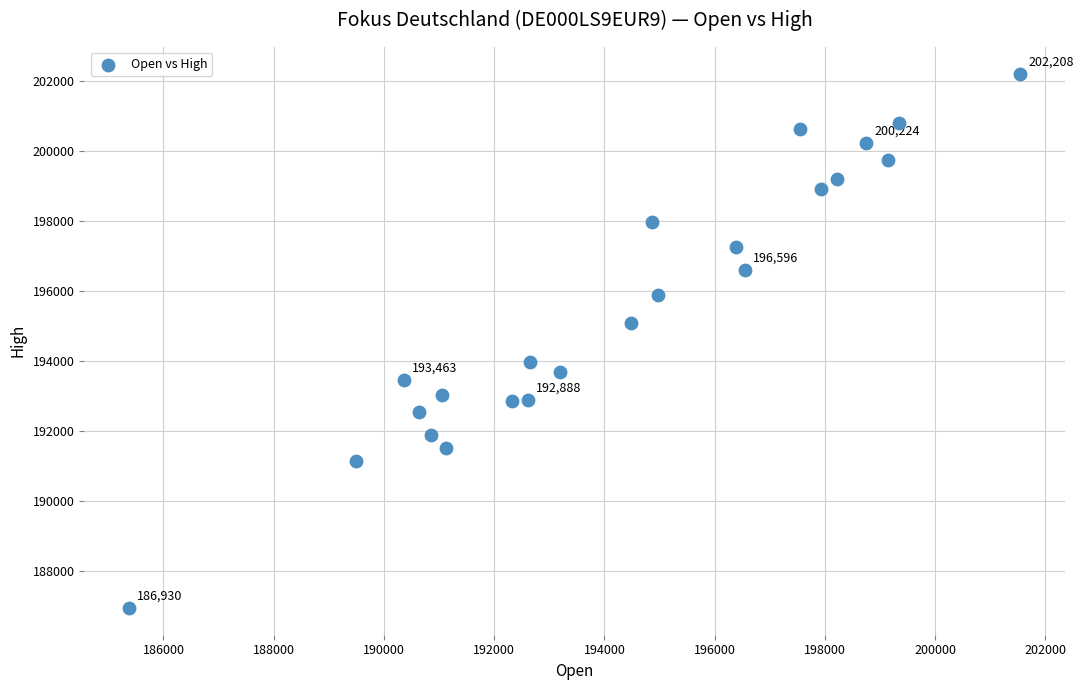

What is the range of Y values (max minus min)?

15278